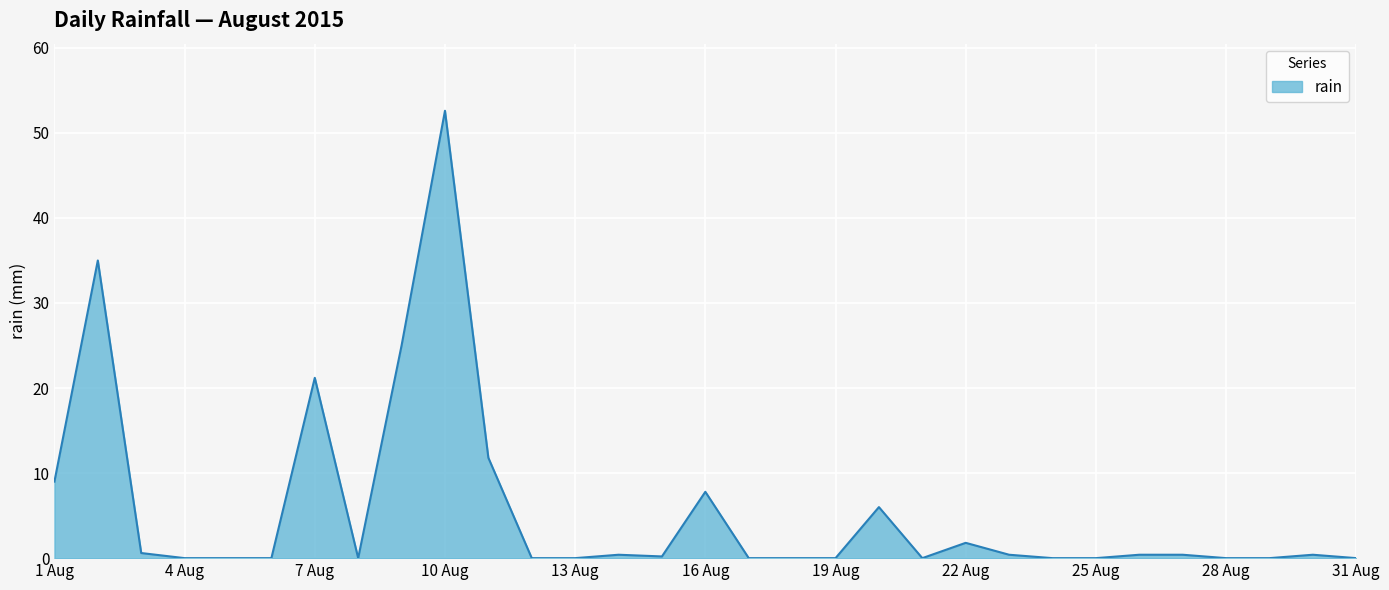

What is the difference between the maximum and minimum values?

52.6